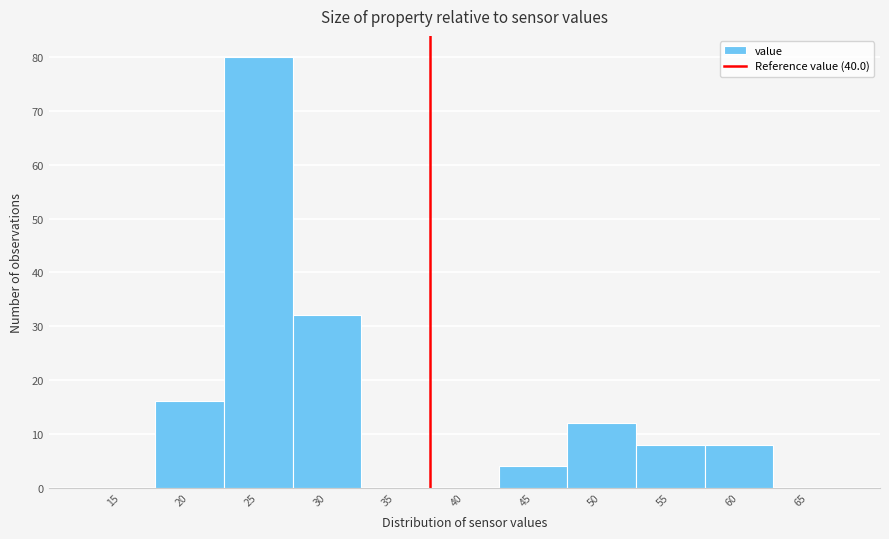

Reading left to right, extract all data points from this chart.

15=0	20=16	25=80	30=32	35=0	40=0	45=4	50=12	55=8	60=8	65=0